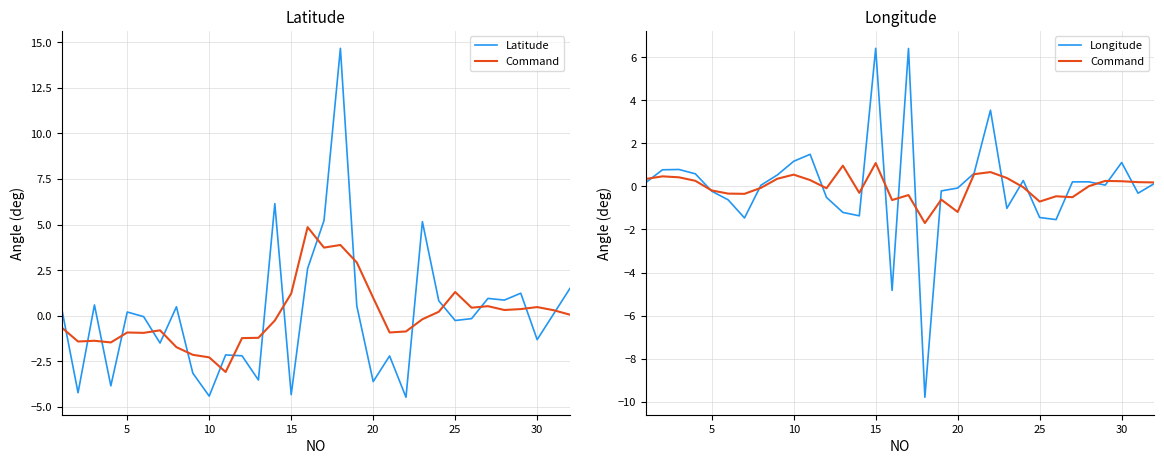

What are all the series names shown in the legend?

Latitude, Command, Longitude